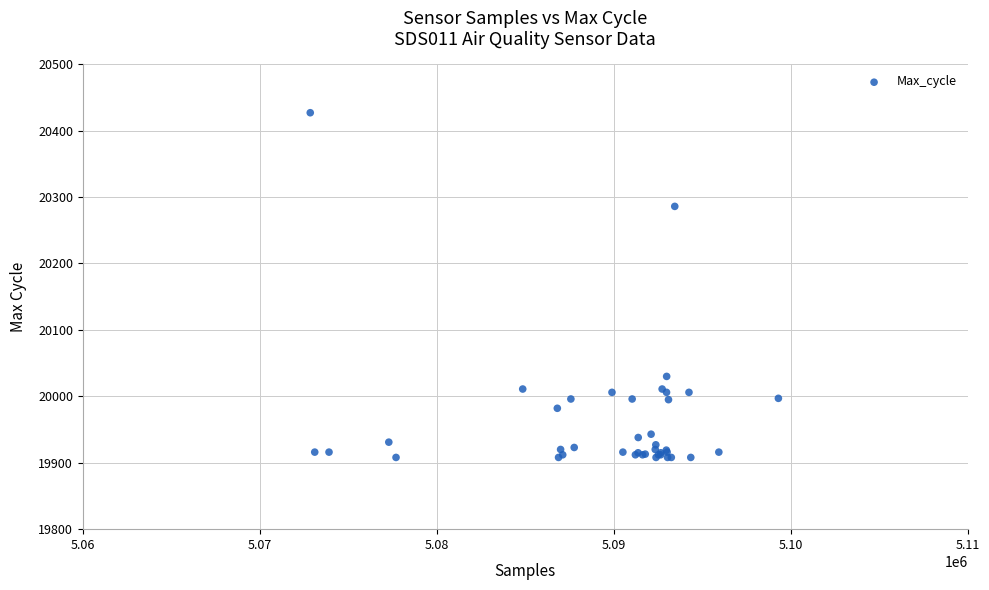

What Y value in the scatter plot is closest to 20167?

20286